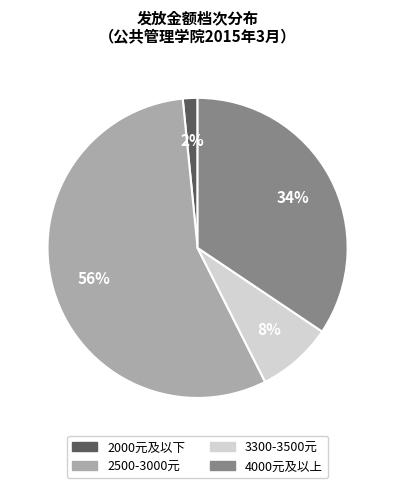

To the nearest percent, what is the average slice percentage?

25%